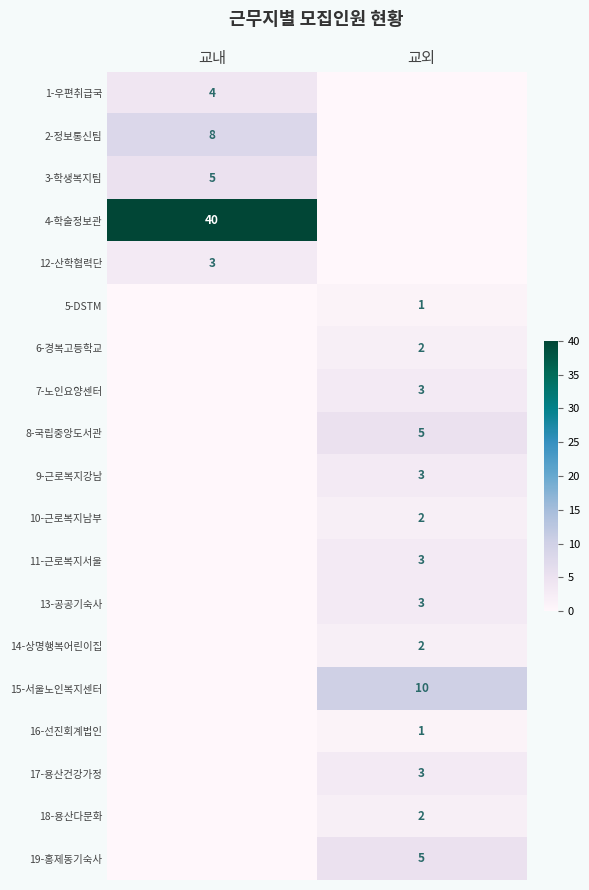

The 15-서울노인복지센터 series shows 18 at 교외. True or false?

False